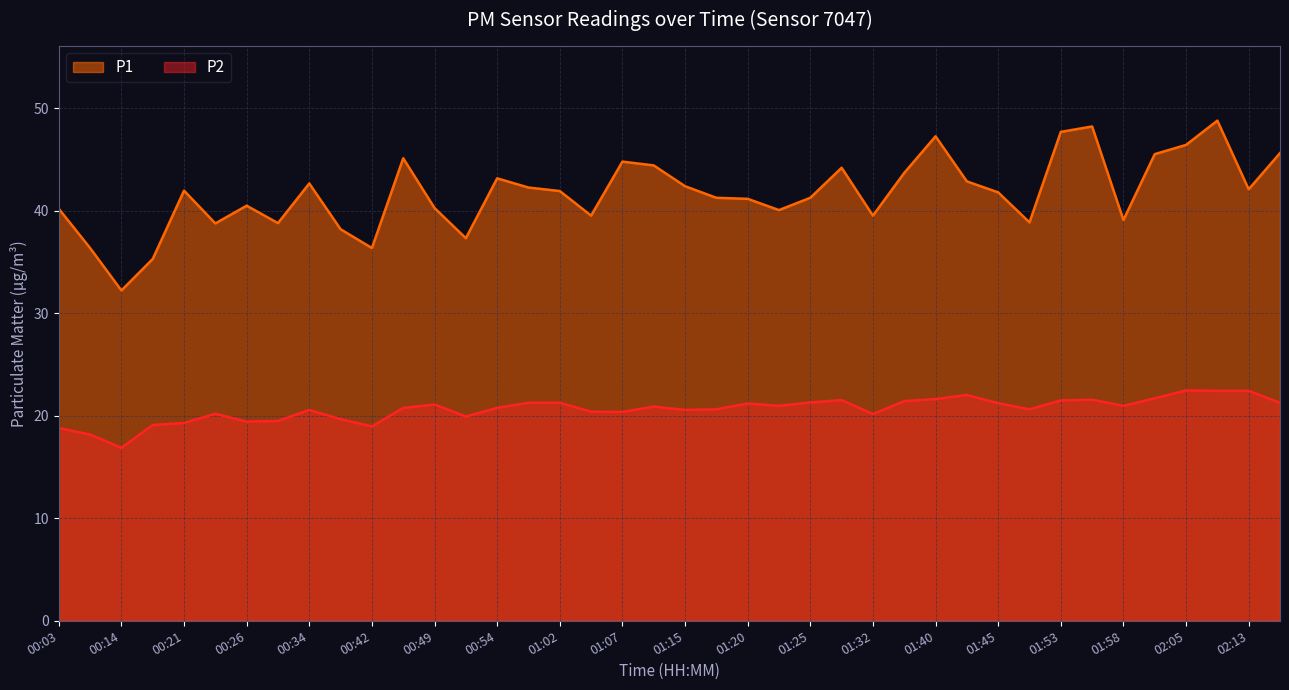

What is the label of the 2nd point from the left?

00:08